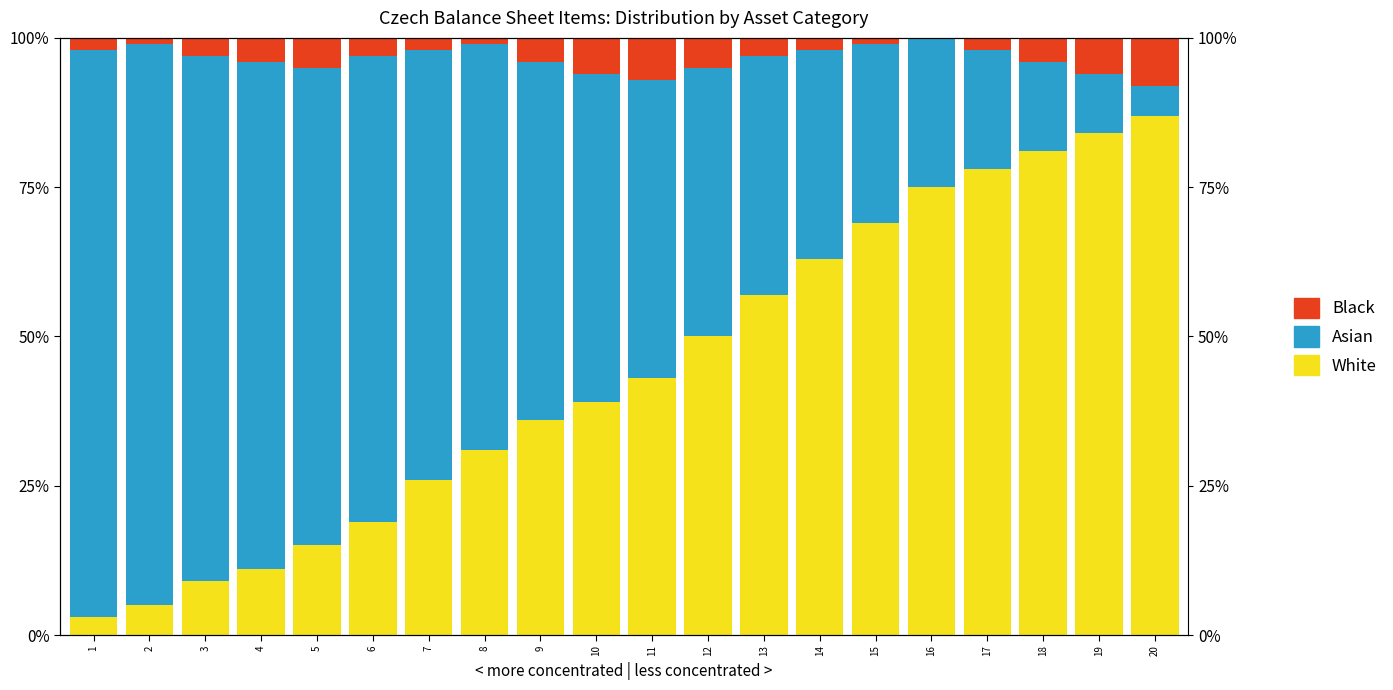

Which series has the largest range (max minus min)?

Asian